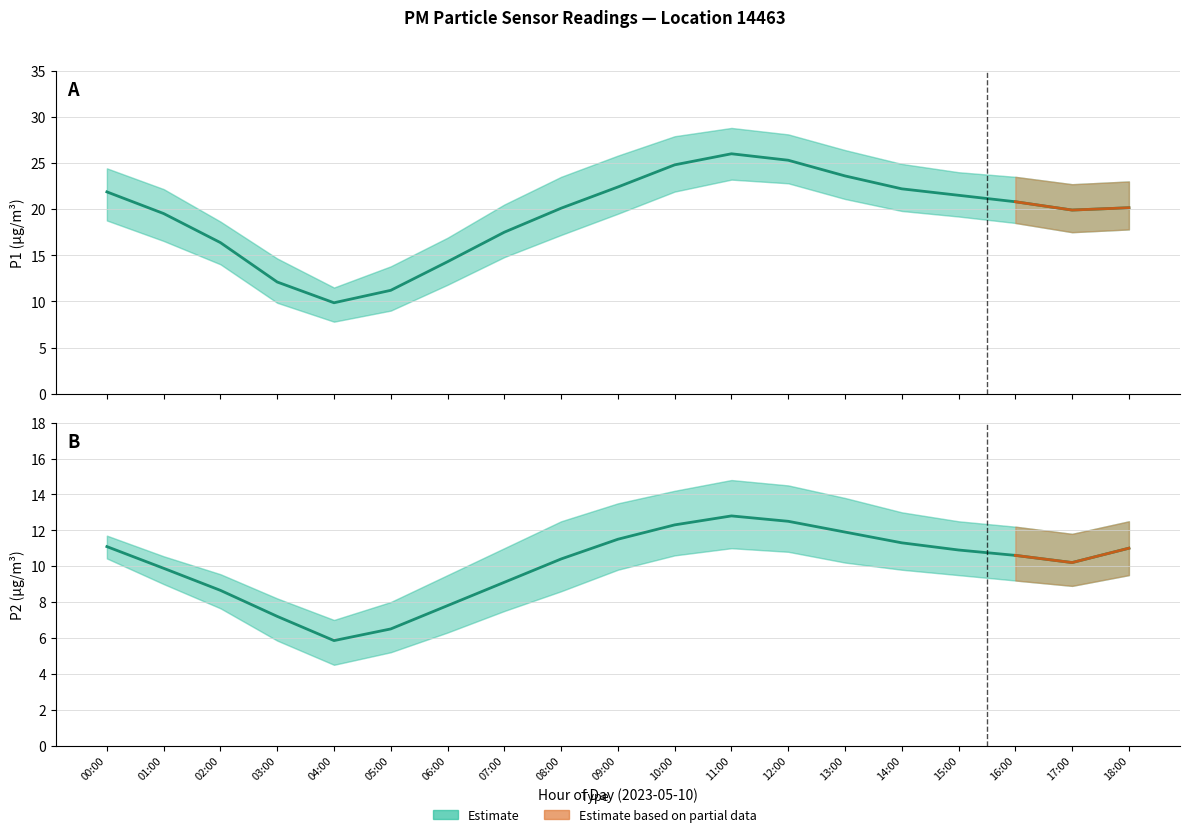

How many data points in P1_upper are above 23?

10